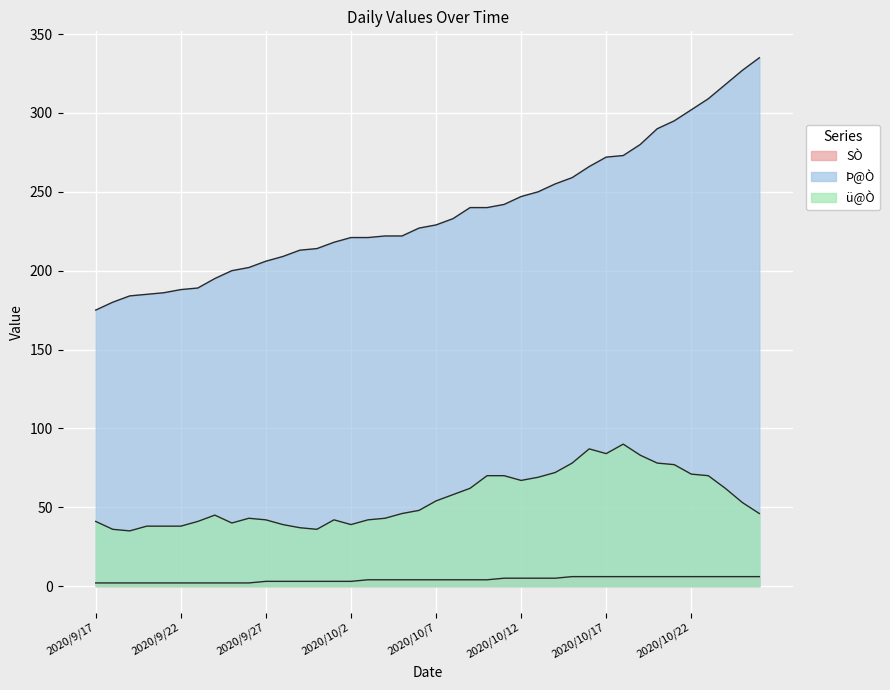

Reading left to right, what are all the values shown in this chart?

SÒ: 2	2	2	2	2	2	2	2	2	2	3	3	3	3	3	3	4	4	4	4	4	4	4	4	5	5	5	5	6	6	6	6	6	6	6	6	6	6	6	6
Þ@Ò: 175	180	184	185	186	188	189	195	200	202	206	209	213	214	218	221	221	222	222	227	229	233	240	240	242	247	250	255	259	266	272	273	280	290	295	302	309	318	327	335
ü@Ò: 41	36	35	38	38	38	41	45	40	43	42	39	37	36	42	39	42	43	46	48	54	58	62	70	70	67	69	72	78	87	84	90	83	78	77	71	70	62	53	46